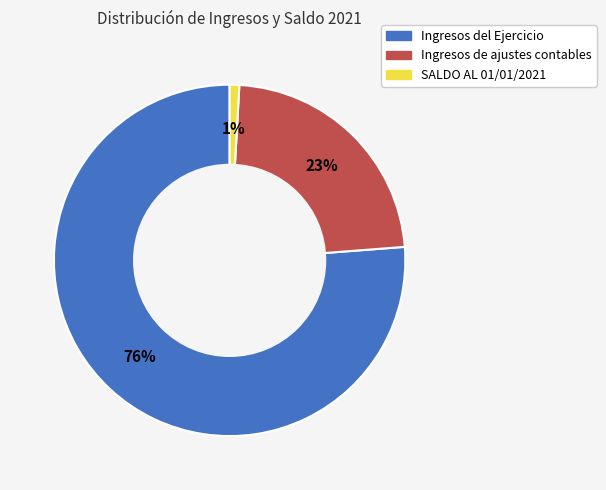

To the nearest percent, what percentage of the pie is Ingresos de ajustes contables?

23%